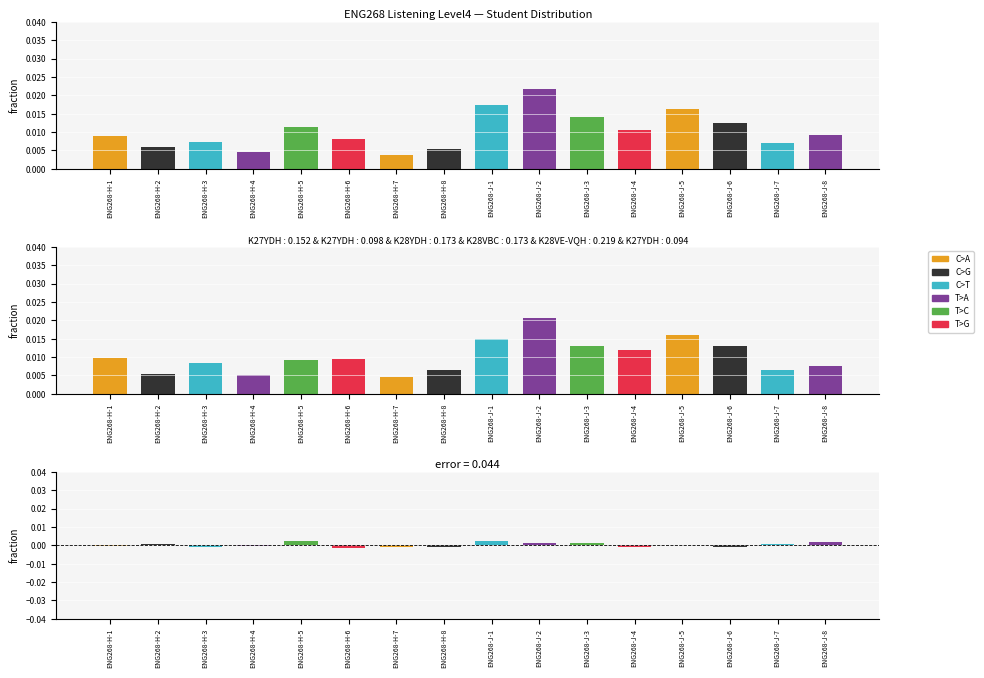

Between ENG268-J-3 and ENG268-J-7, which is larger?

ENG268-J-3